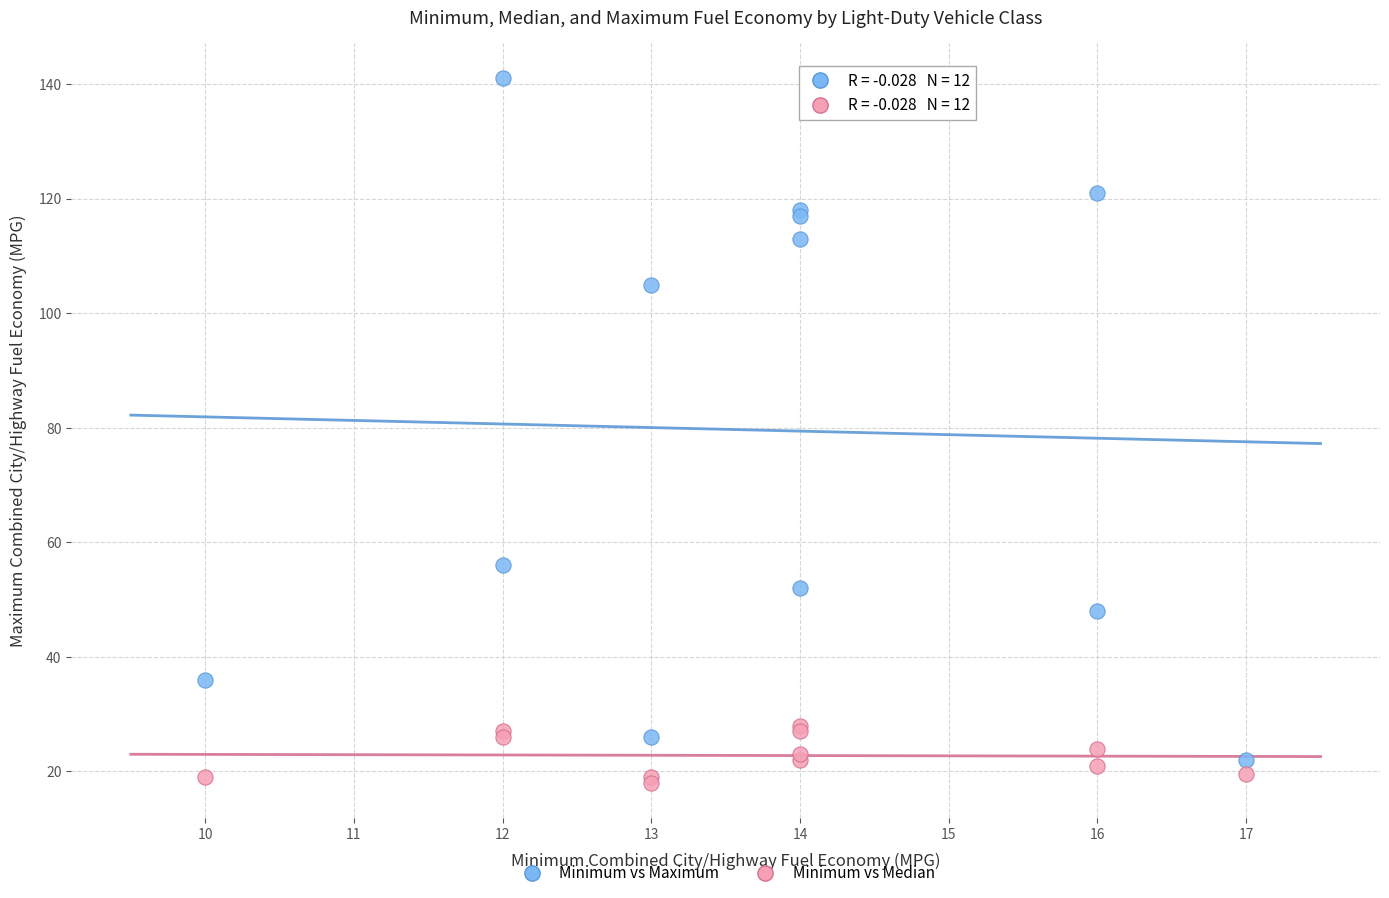

Which series contains the highest Y value?

Minimum vs Maximum